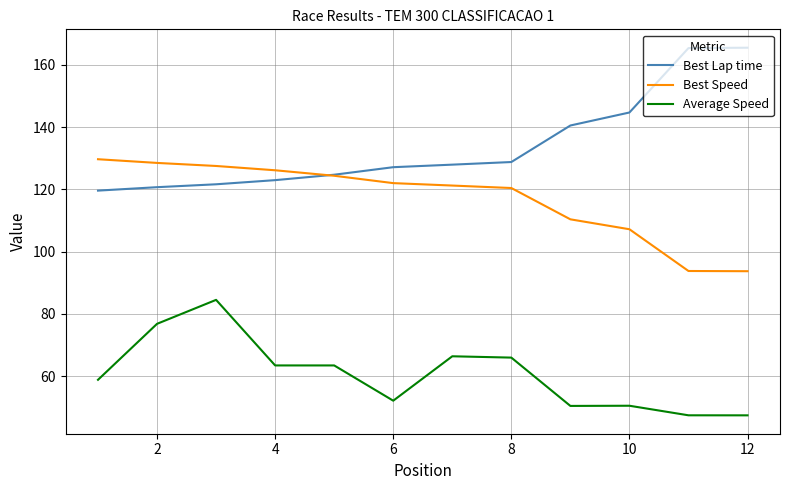

How many distinct data groups are displayed?

3